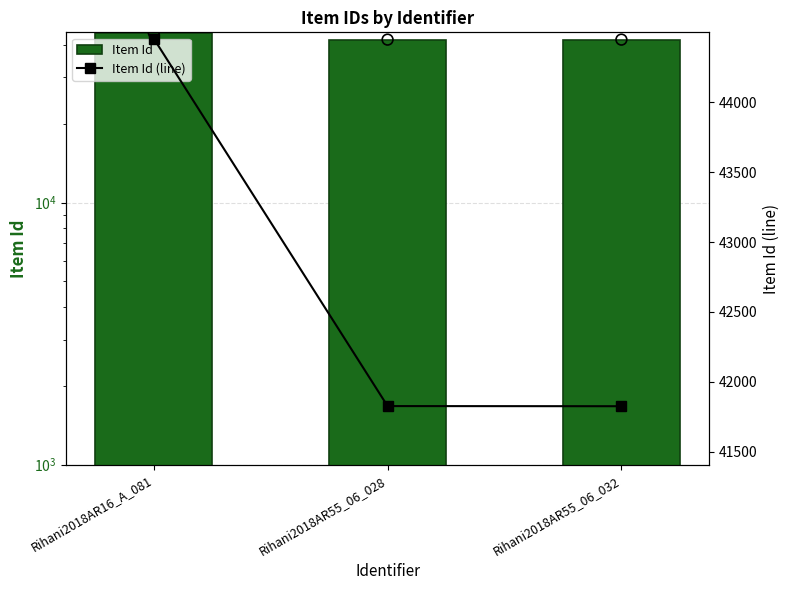

At which category is the sum across all series the highest?

Rihani2018AR16_A_081